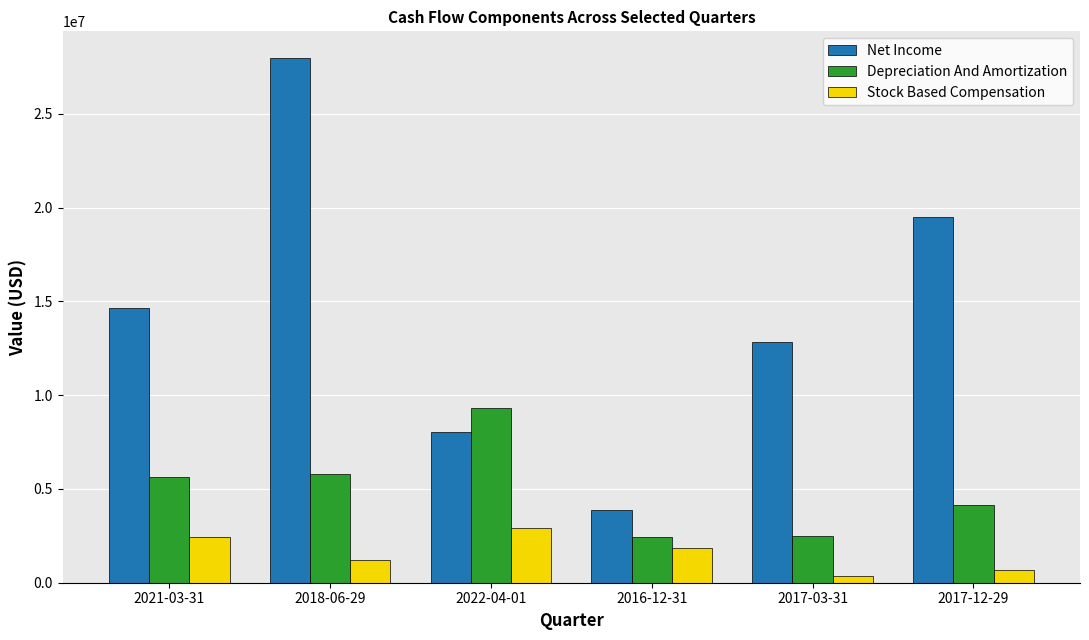

Is the value of Net Income at 2021-03-31 greater than the value of Depreciation And Amortization at 2022-04-01?

Yes